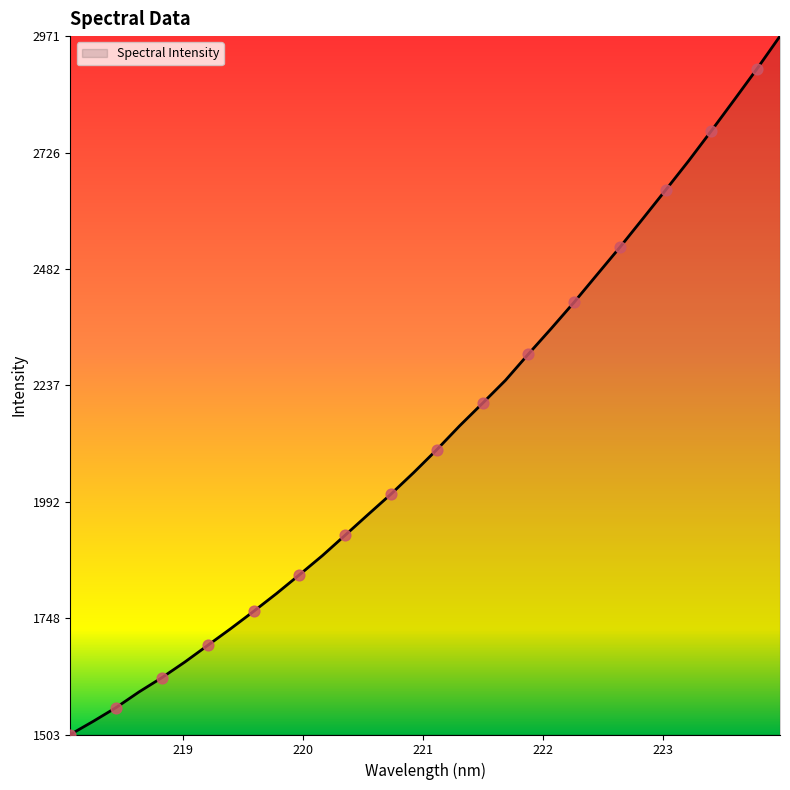

What is the difference between the maximum and minimum values?

1467.5